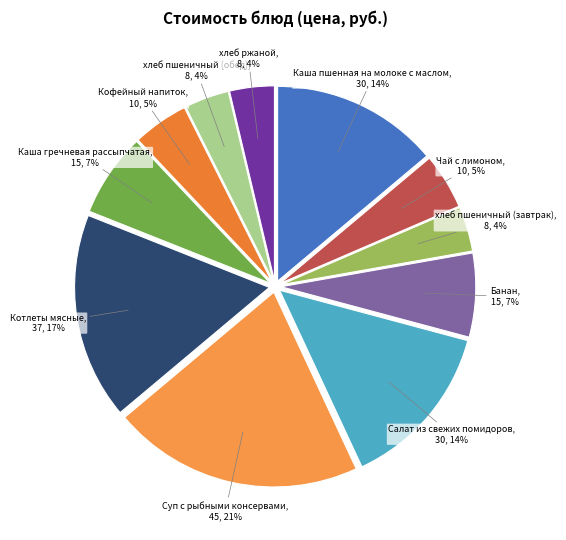

Count the number of slices in the pie.

11